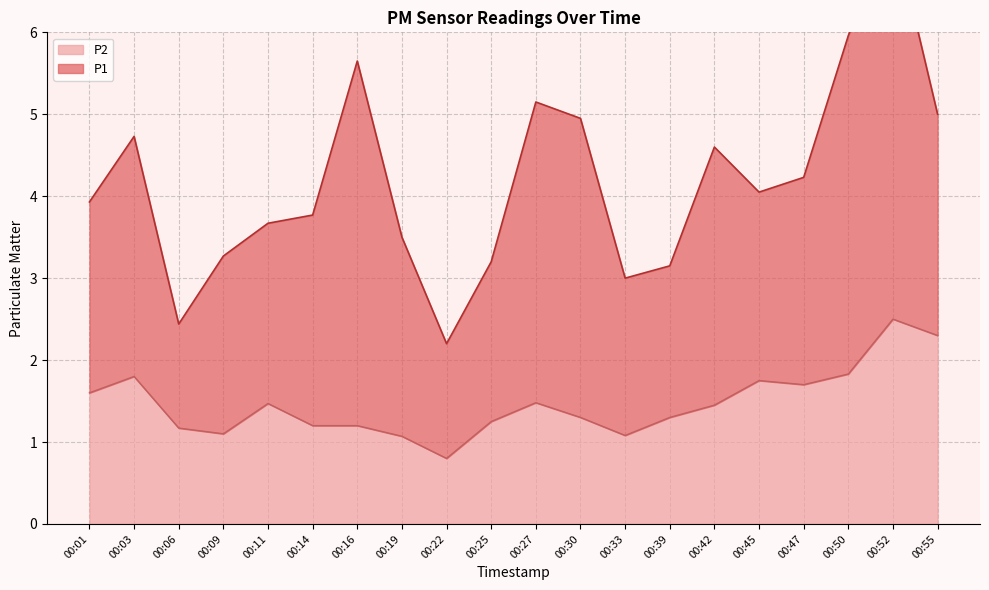

The value at 00:50 is 0.5. True or false?

False